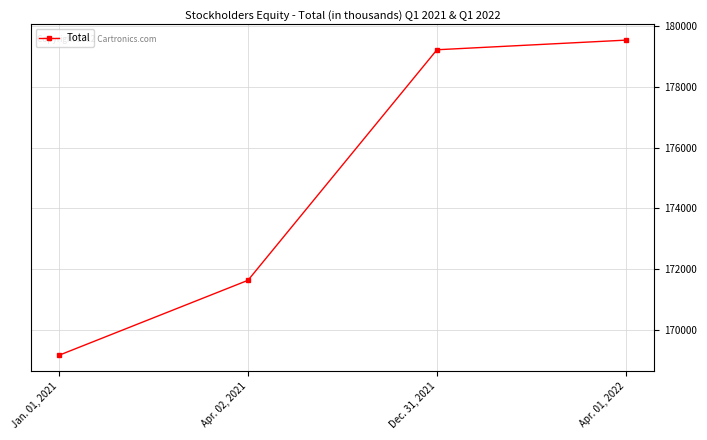

The value at Jan. 01, 2021 is 169164. True or false?

True